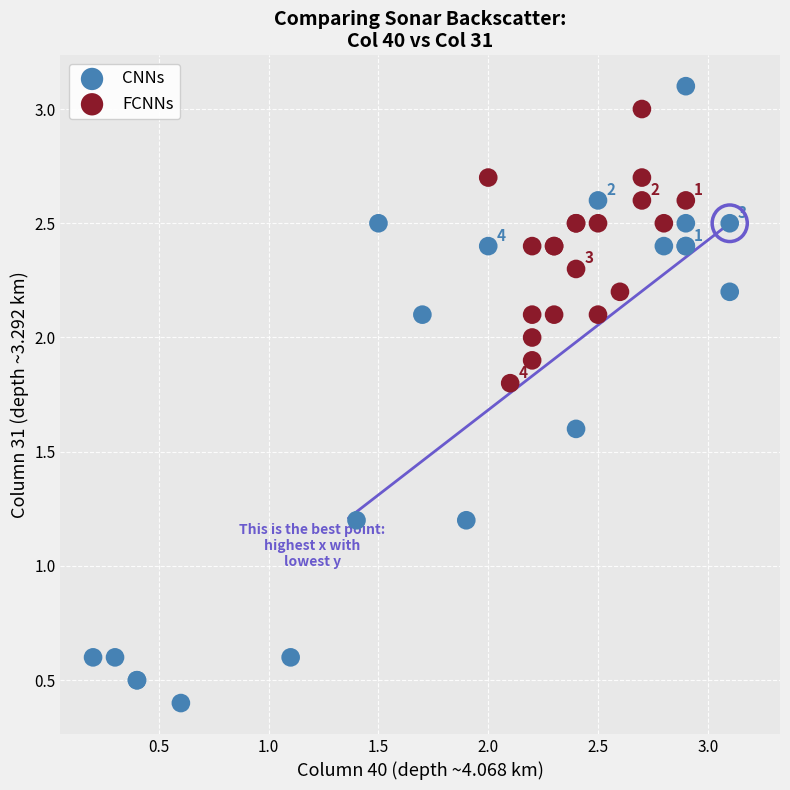

Which series has the largest Y range (max minus min)?

CNNs